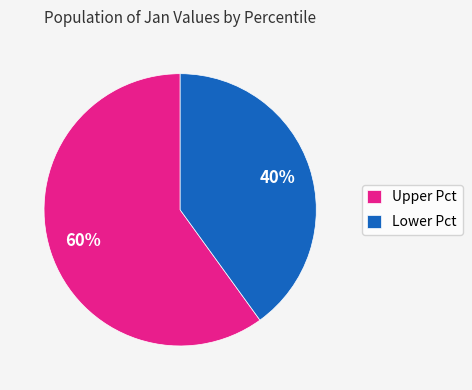

Which slice is the largest?

Upper Pct